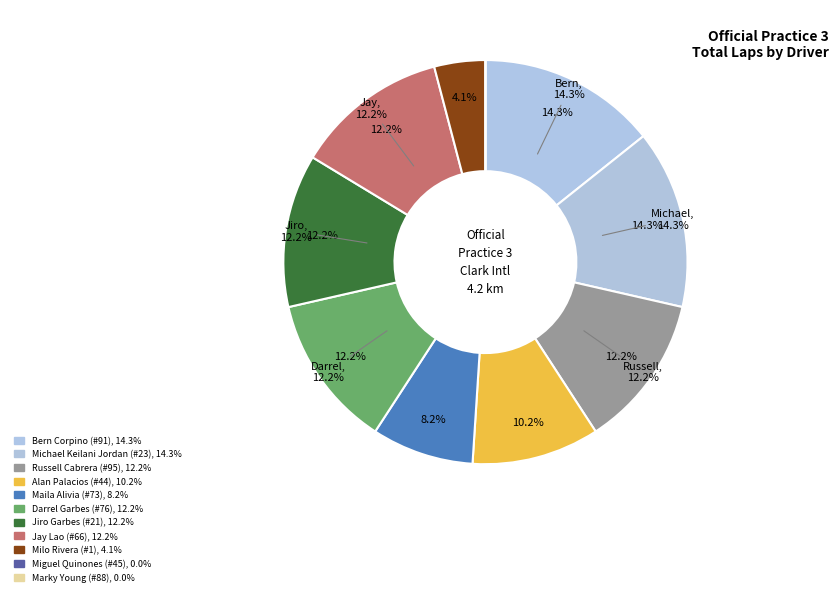

What percentage is NOT represented by Miguel Quinones (#45)?

100.0%